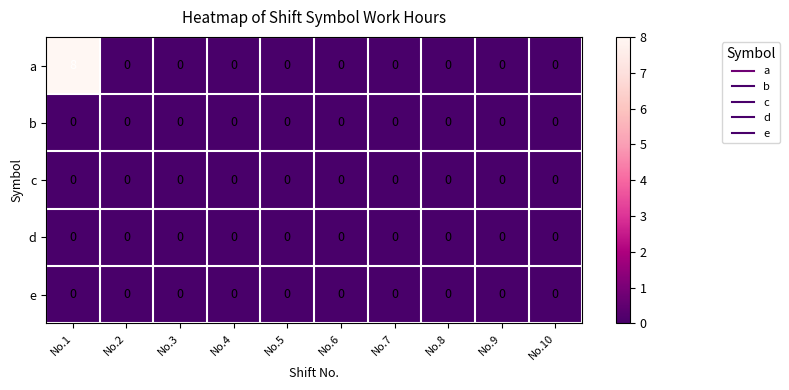

What is the difference between the maximum and minimum values in the a series?

8